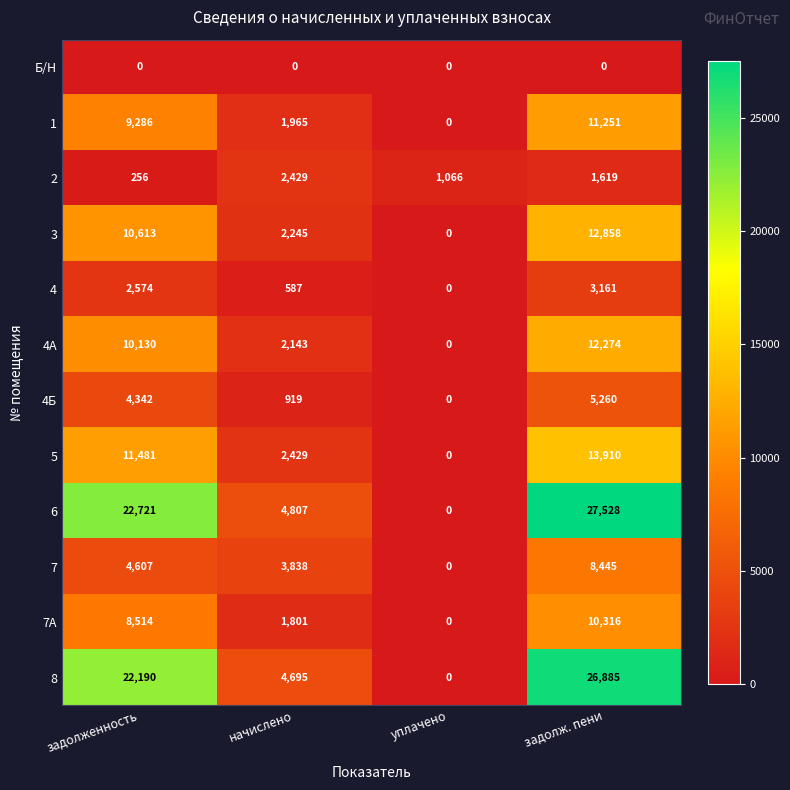

What is the sum of the 4А values at задолженность and начислено?

12273